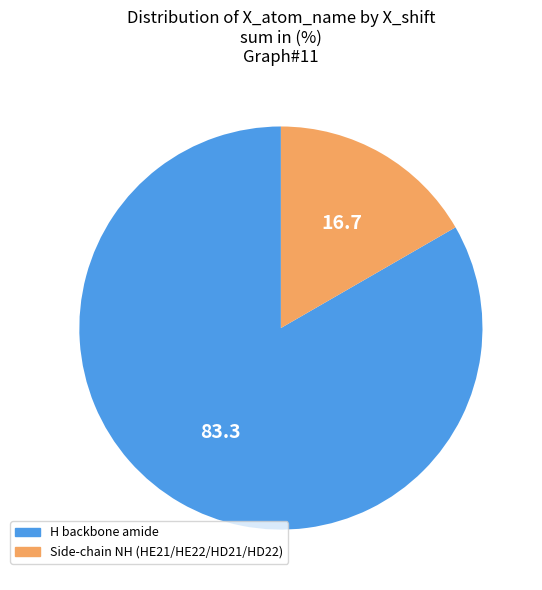

Between H backbone amide and Side-chain NH (HE21/HE22/HD21/HD22), which is larger?

H backbone amide